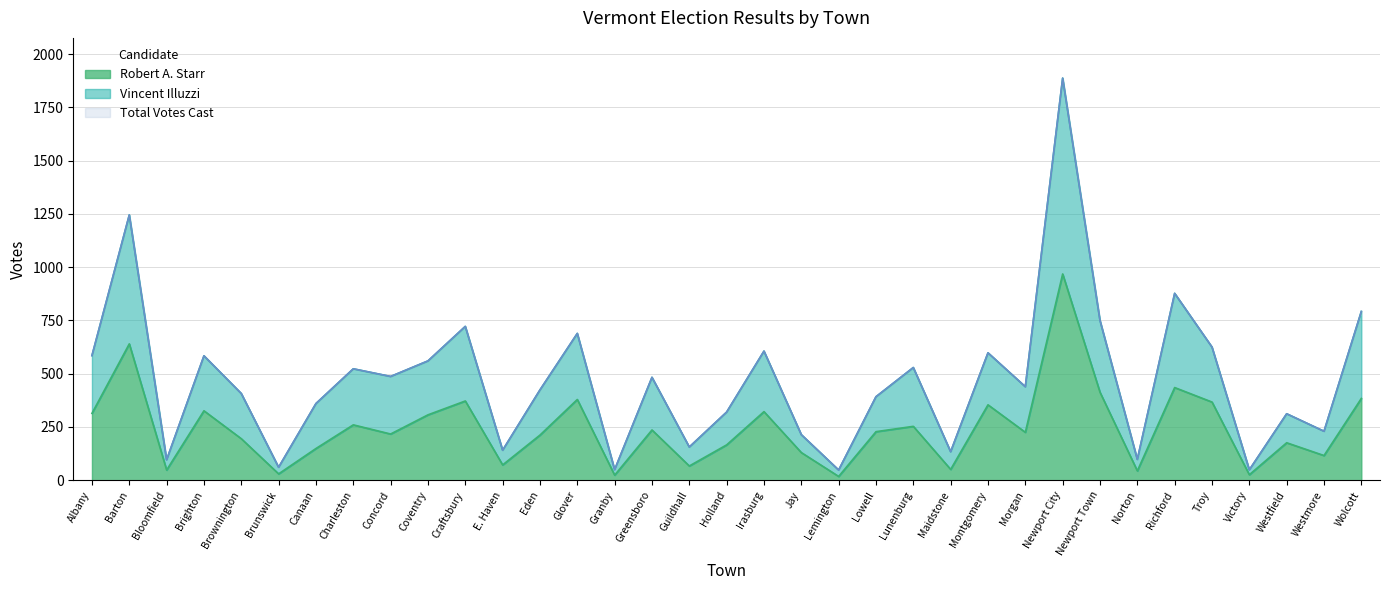

What is the greatest value displayed?

1887